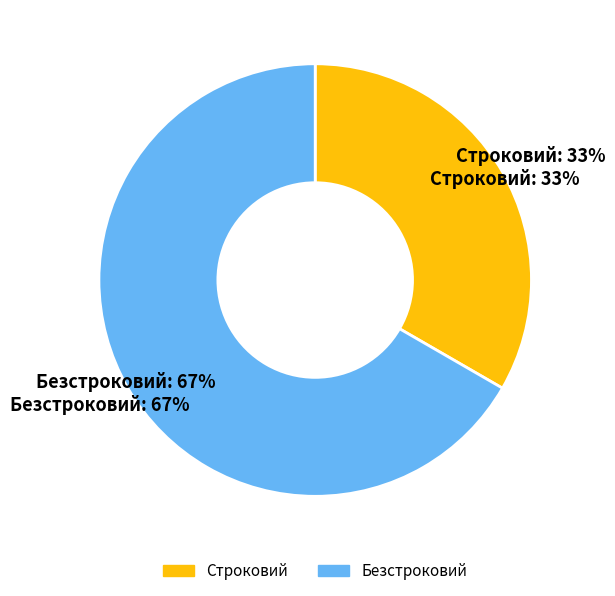

To the nearest percent, what portion does Строковий represent?

33%